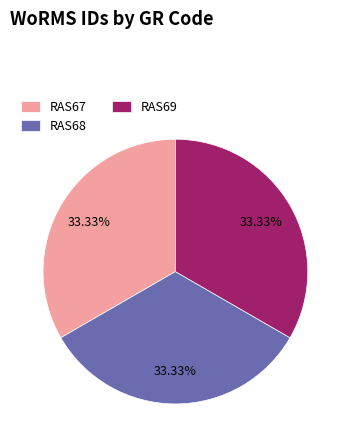

Approximately how many times larger is the value at RAS68 compared to RAS69?

1.0